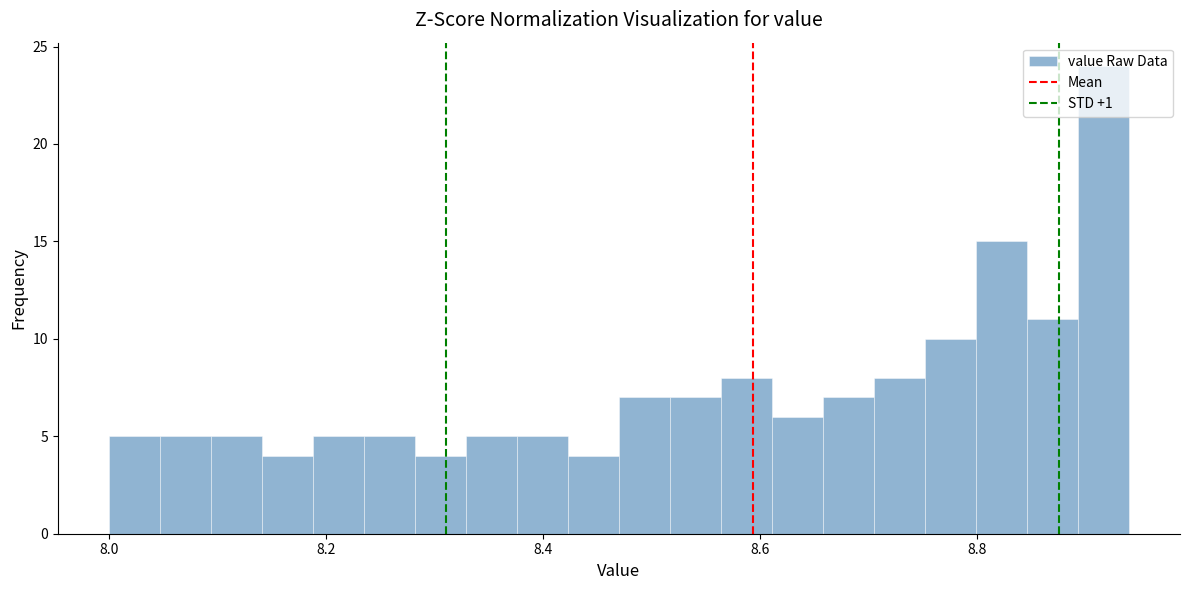

Around what value on the x-axis is the tallest bar? Give the approximate position of its centre, as read against the axis.

8.92